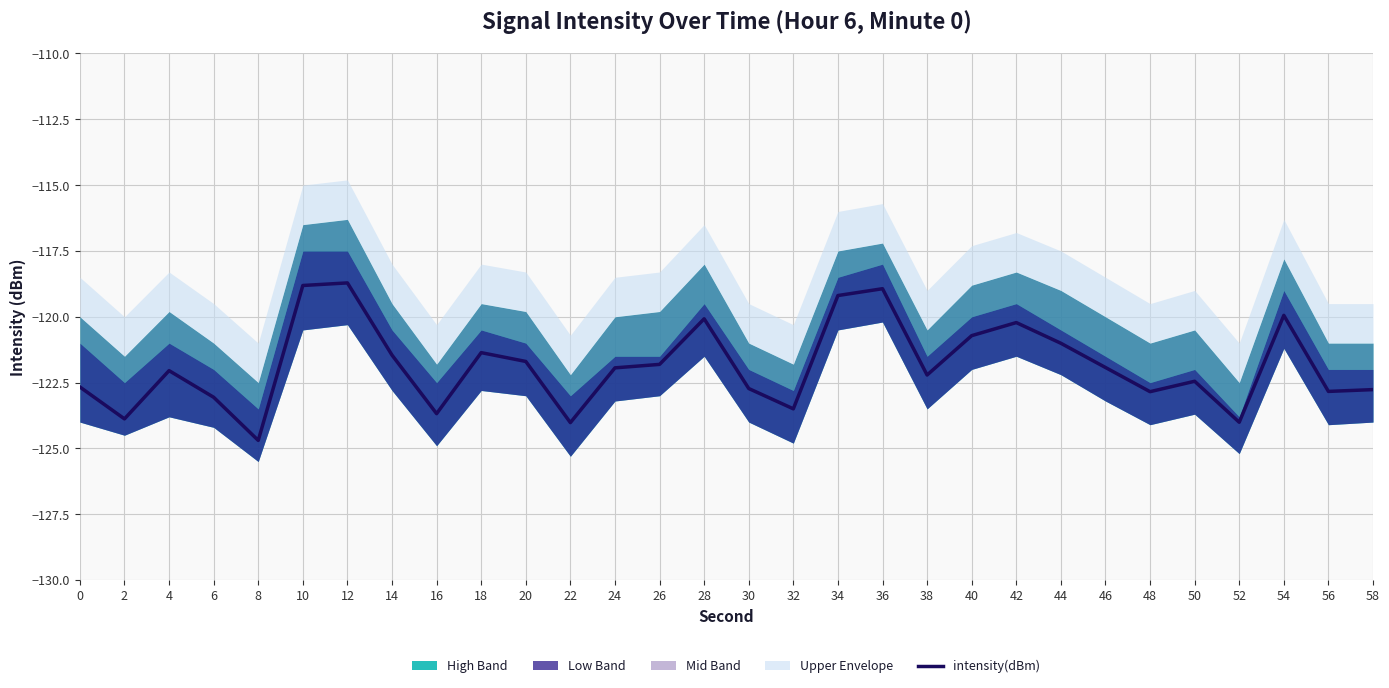

At which category does the chart reach its minimum across all series?

8